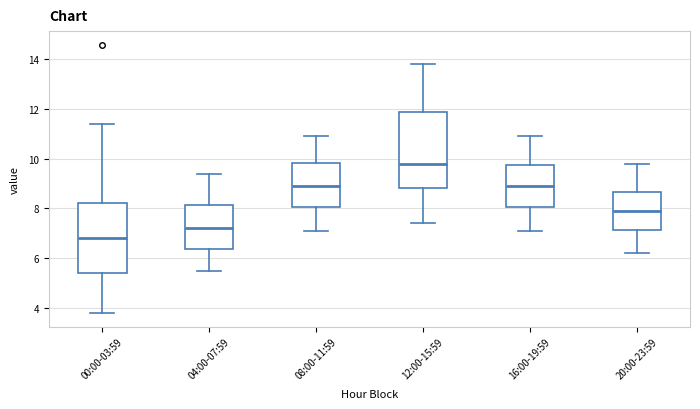

Reading left to right, transcribe this box plot: for each box, give where its median line is, the range the box spans, and where its two whiskers end, as read against the y-axis. The values are not printed on the chart, so give them approximately, as read against the axis.

00:00-03:59: median 6.8, box 5.4 to 8.2, whiskers 3.8 to 11.4
04:00-07:59: median 7.2, box 6.4 to 8.2, whiskers 5.6 to 9.4
08:00-11:59: median 9.0, box 8.0 to 9.8, whiskers 7.2 to 11.0
12:00-15:59: median 9.8, box 8.8 to 11.8, whiskers 7.4 to 13.8
16:00-19:59: median 9.0, box 8.0 to 9.8, whiskers 7.2 to 11.0
20:00-23:59: median 8.0, box 7.2 to 8.6, whiskers 6.2 to 9.8